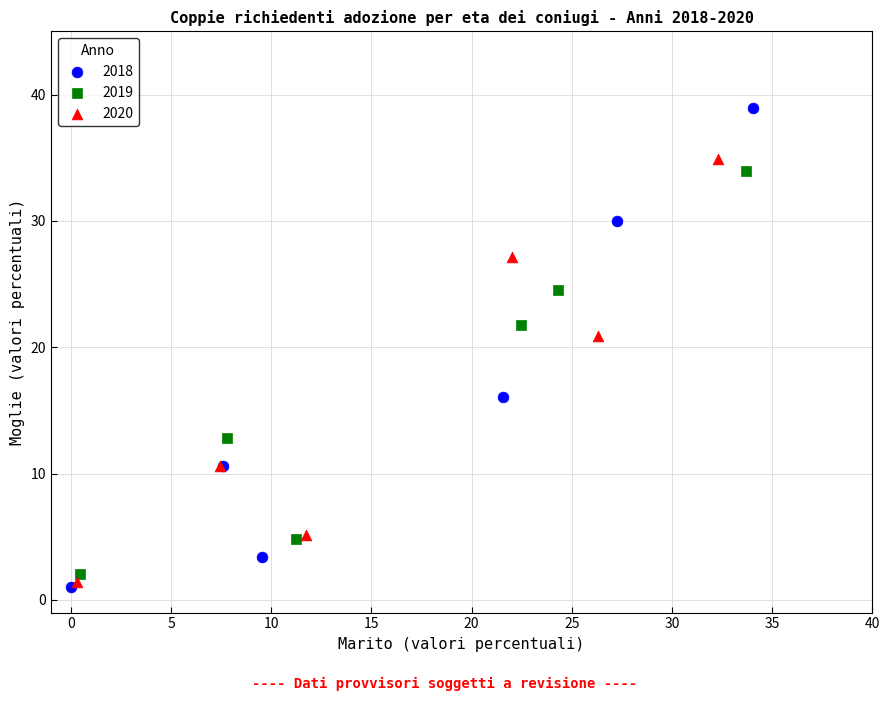

Which series has the largest Y range (max minus min)?

2018